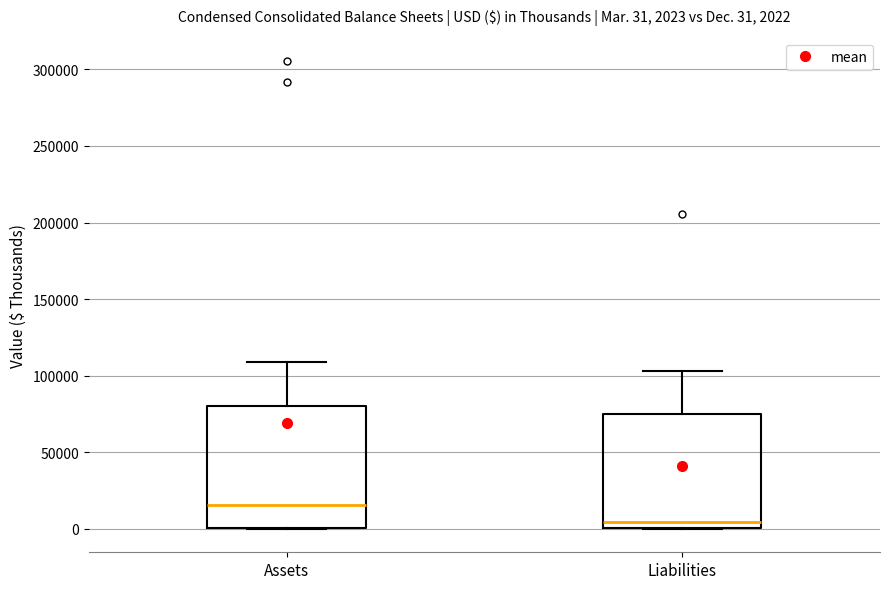

Which box's median line is the highest?

Assets